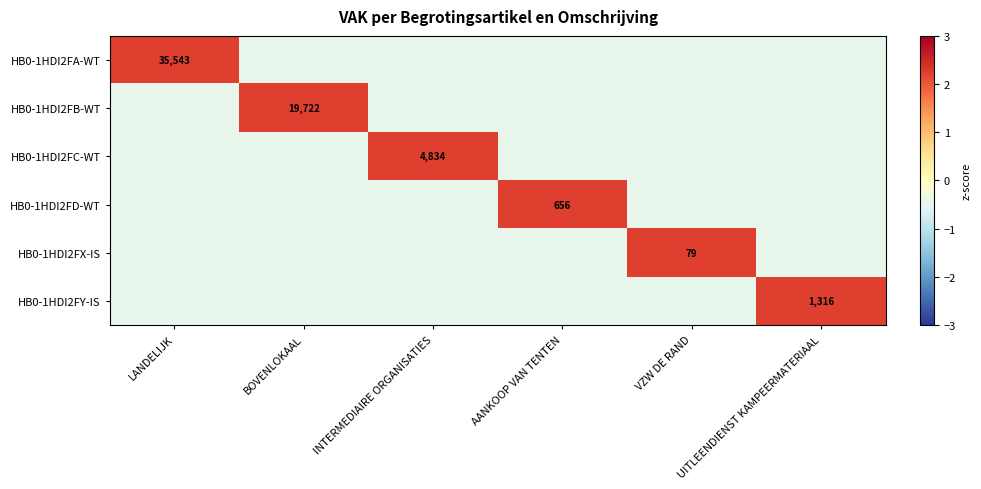

Which has a higher value, LANDELIJK or BOVENLOKAAL?

LANDELIJK